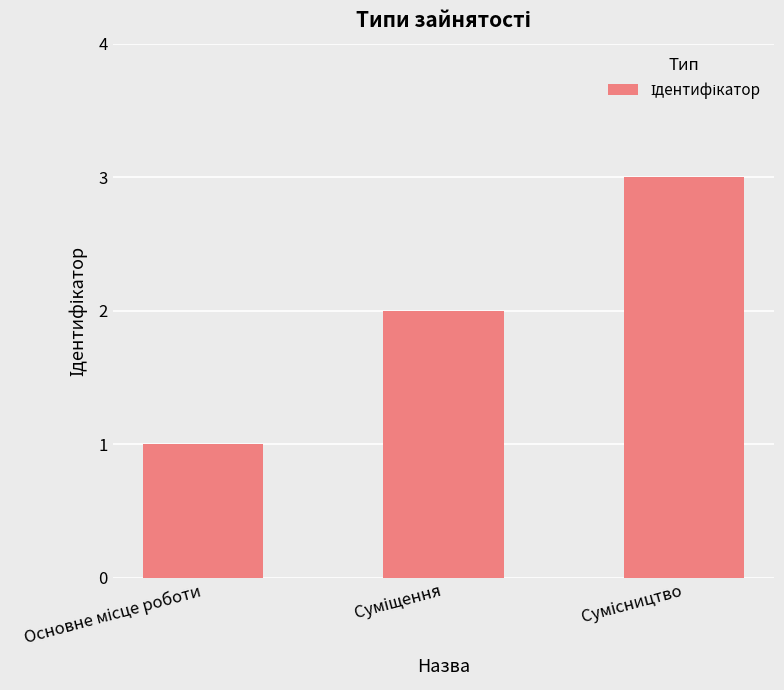

What is the sum of all values?

6